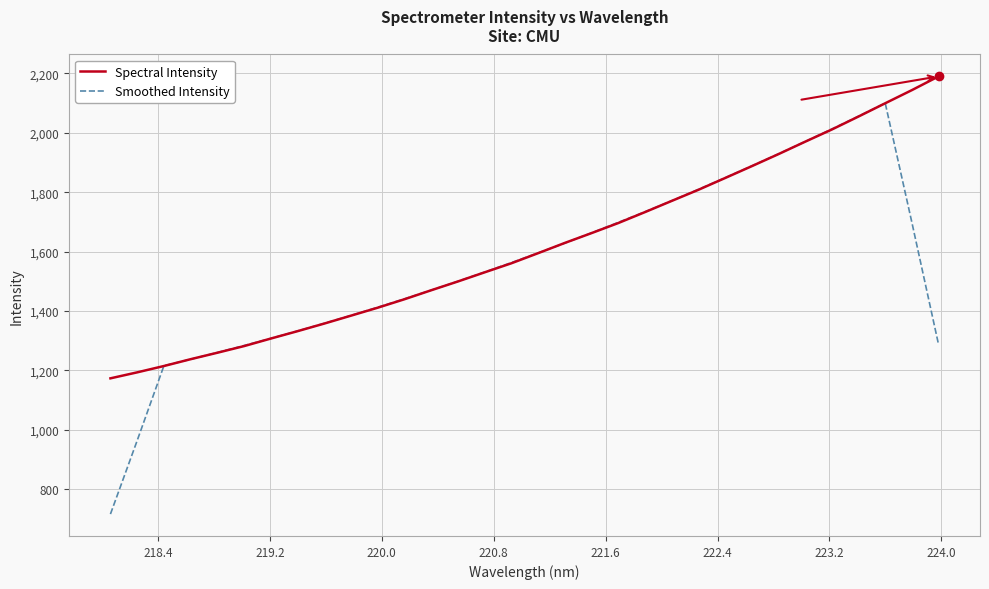

What is the minimum value for Spectral Intensity?

1173.4